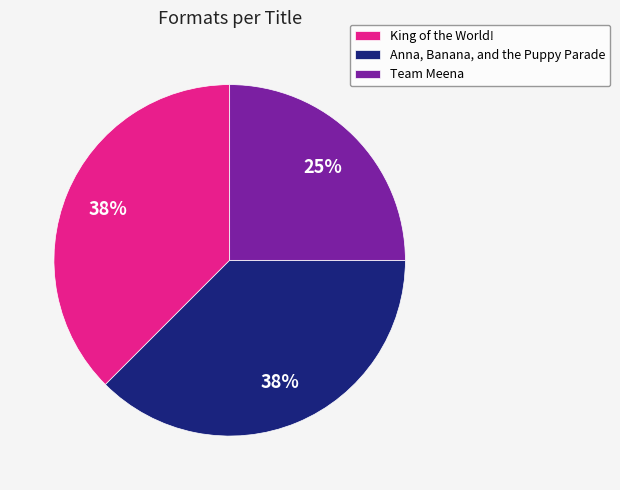

Approximately how many times larger is the value at Team Meena compared to Anna, Banana, and the Puppy Parade?

0.7